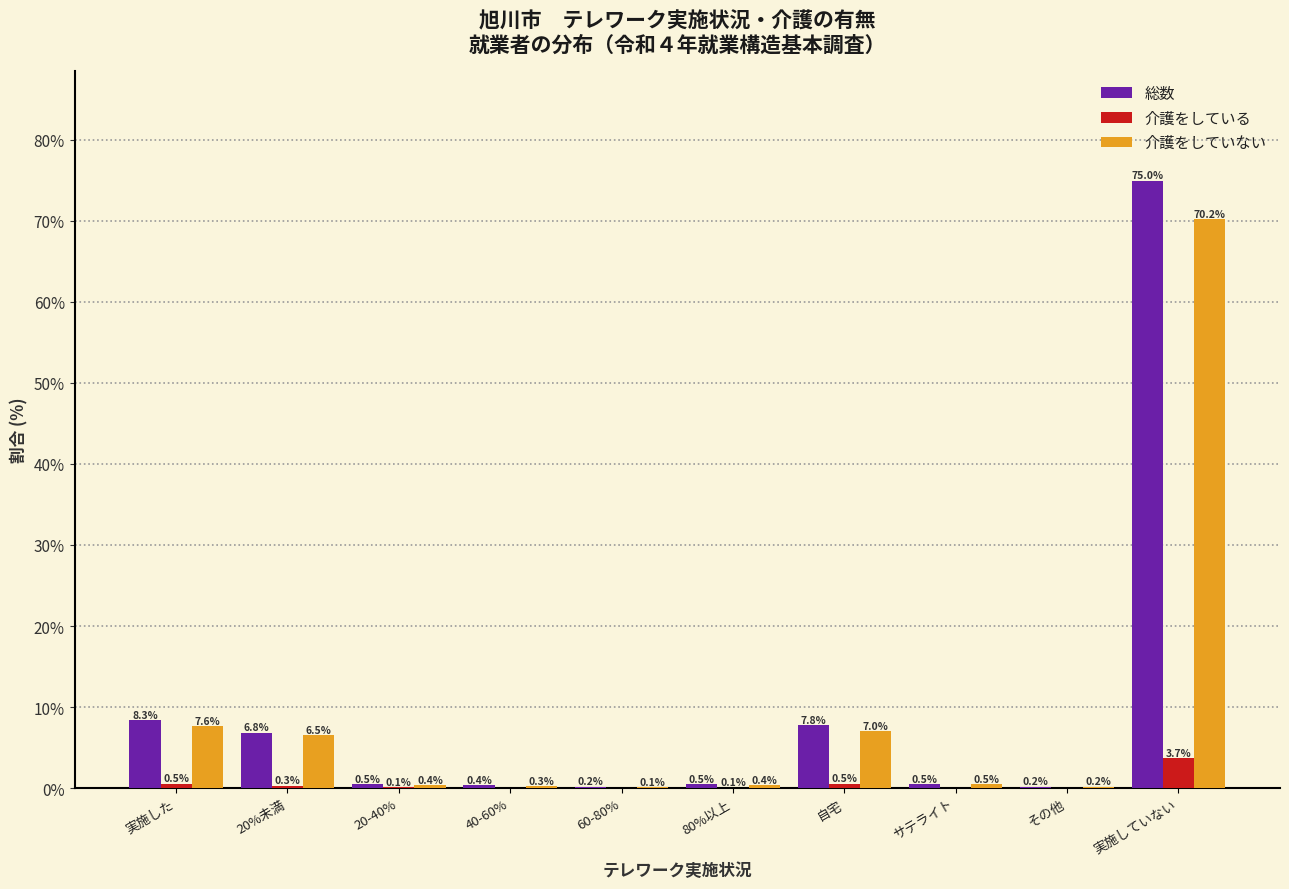

Reading right to left, what are all the values shown in this chart?

総数: 実施していない=75.0	その他=0.2	サテライト=0.5	自宅=7.8	80%以上=0.5	60-80%=0.2	40-60%=0.4	20-40%=0.5	20%未満=6.8	実施した=8.3
介護をしている: 実施していない=3.7	その他=0.0	サテライト=0.0	自宅=0.5	80%以上=0.1	60-80%=0.0	40-60%=0.0	20-40%=0.1	20%未満=0.3	実施した=0.5
介護をしていない: 実施していない=70.2	その他=0.2	サテライト=0.5	自宅=7.0	80%以上=0.4	60-80%=0.1	40-60%=0.3	20-40%=0.4	20%未満=6.5	実施した=7.6